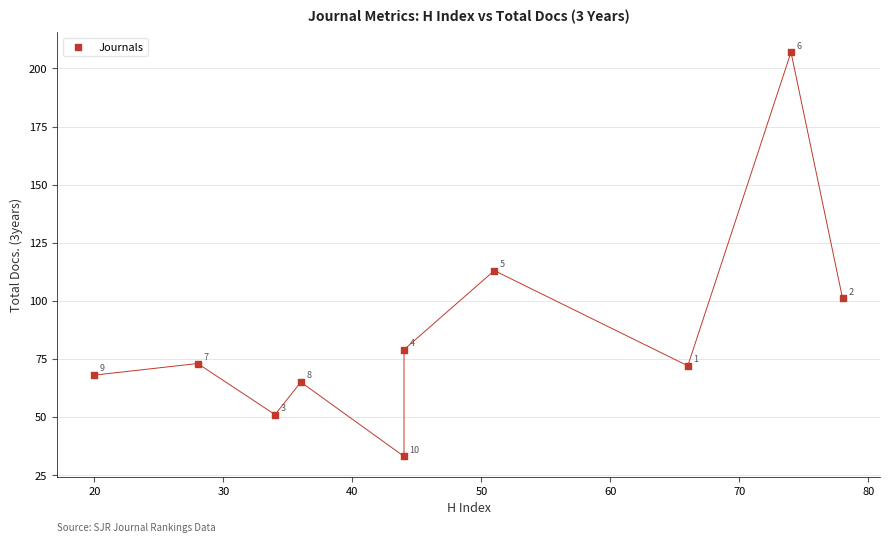

What Y value in the scatter plot is closest to 120?

113